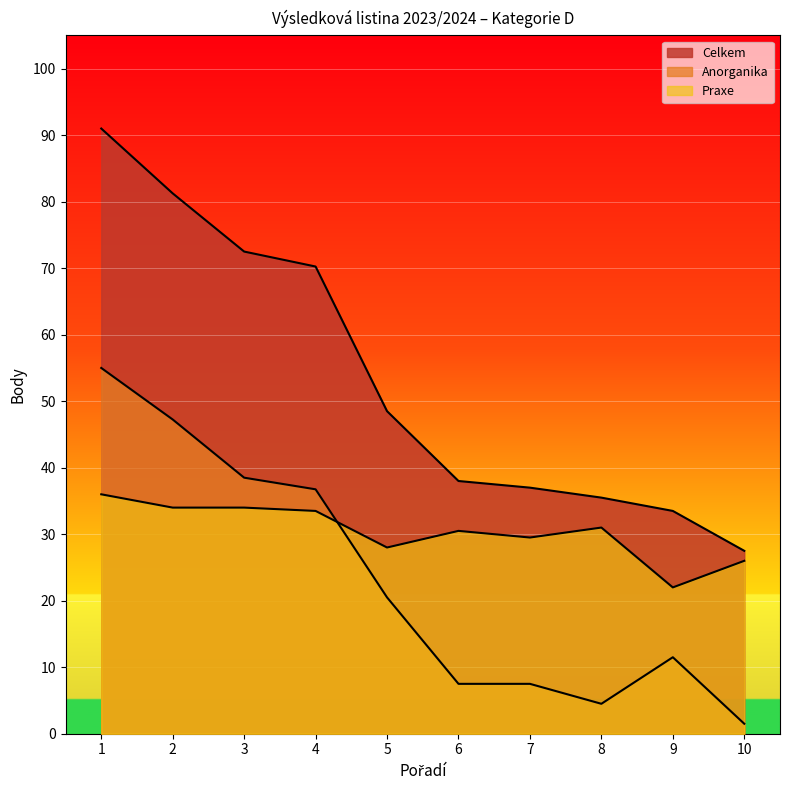

What are all the series names shown in the legend?

Celkem, Anorganika, Praxe